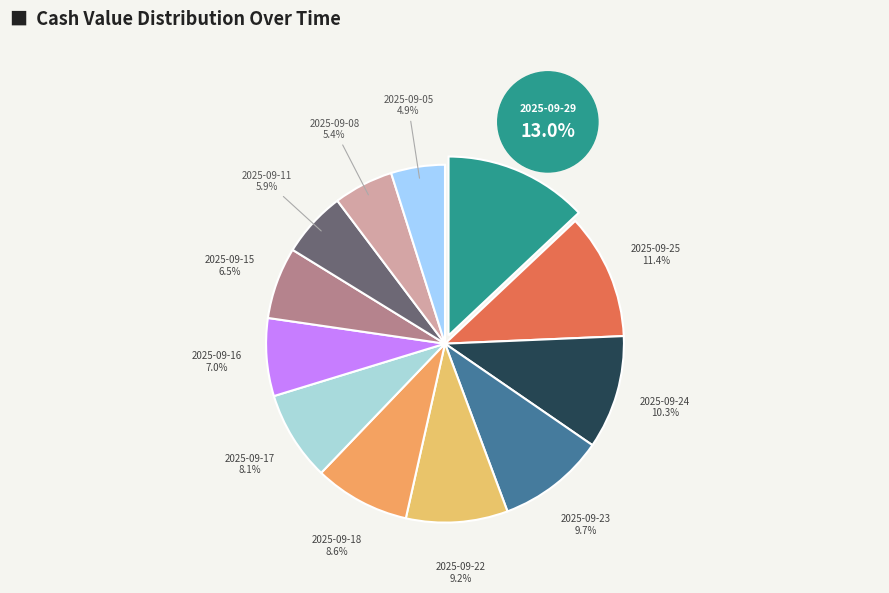

Rank the categories by value from lowest to highest.

2025-09-05, 2025-09-08, 2025-09-11, 2025-09-15, 2025-09-16, 2025-09-17, 2025-09-18, 2025-09-22, 2025-09-23, 2025-09-24, 2025-09-25, 2025-09-29